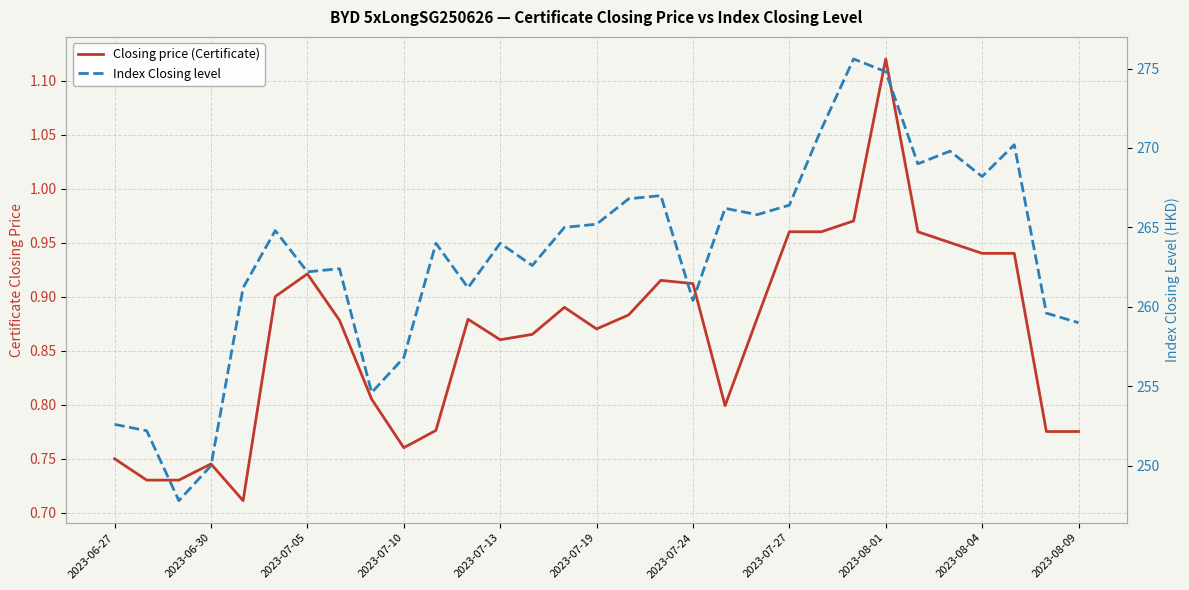

What is the difference between the second highest and second lowest values in the Index Closing level series?

24.8